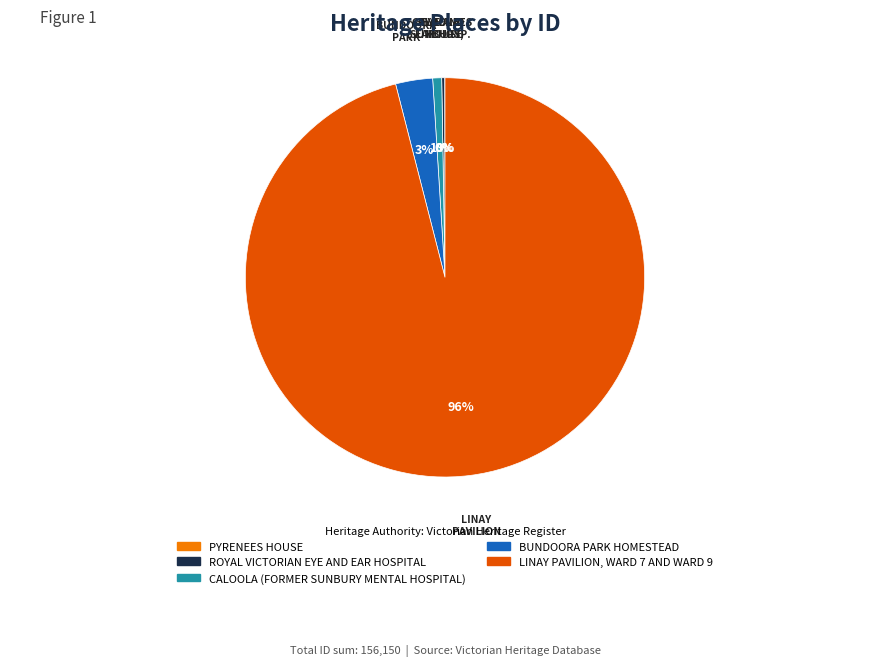

Which slice represents more than half of the pie?

LINAY PAVILION, WARD 7 AND WARD 9